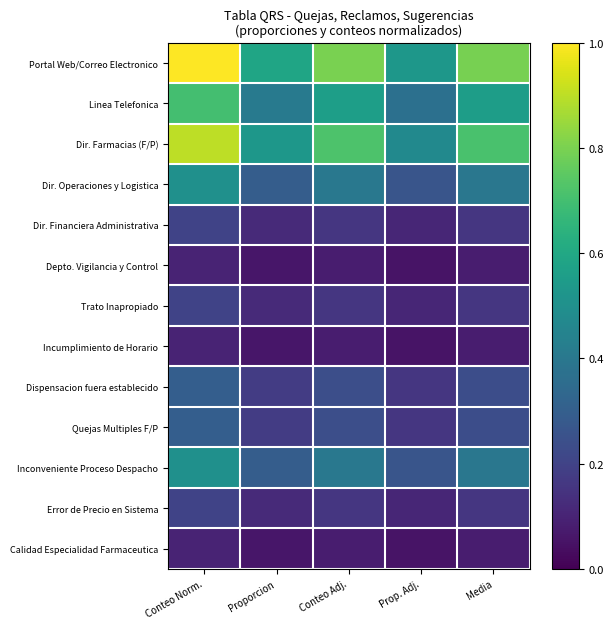

Rank the series at Media from highest to lowest value.

Portal Web/Correo Electronico, Dir. Farmacias (F/P), Linea Telefonica, Dir. Operaciones y Logistica, Inconveniente Proceso Despacho, Dispensacion fuera establecido, Quejas Multiples F/P, Dir. Financiera Administrativa, Trato Inapropiado, Error de Precio en Sistema, Depto. Vigilancia y Control, Incumplimiento de Horario, Calidad Especialidad Farmaceutica